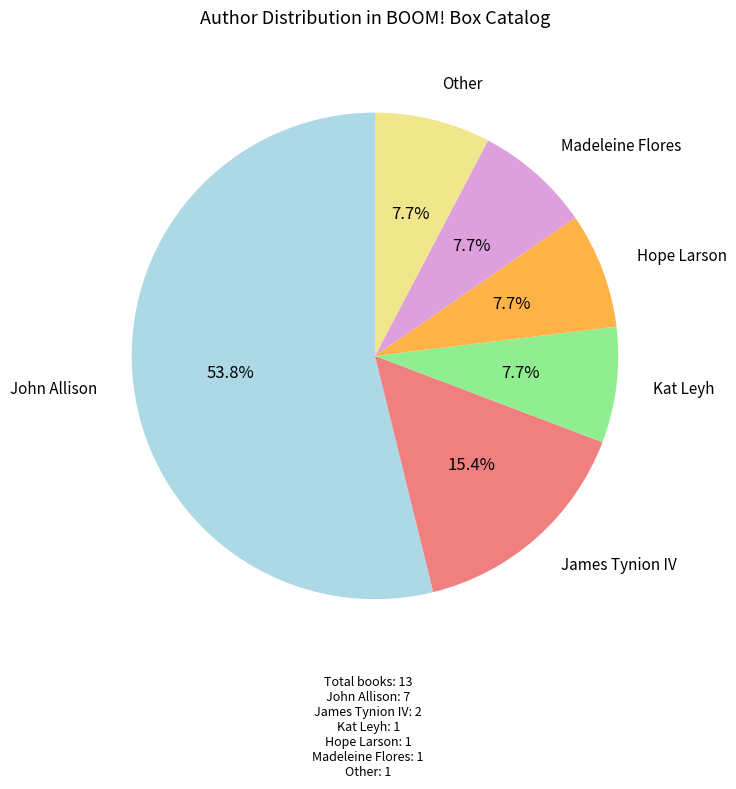

Is it true that James Tynion IV is 3% of the pie?

False